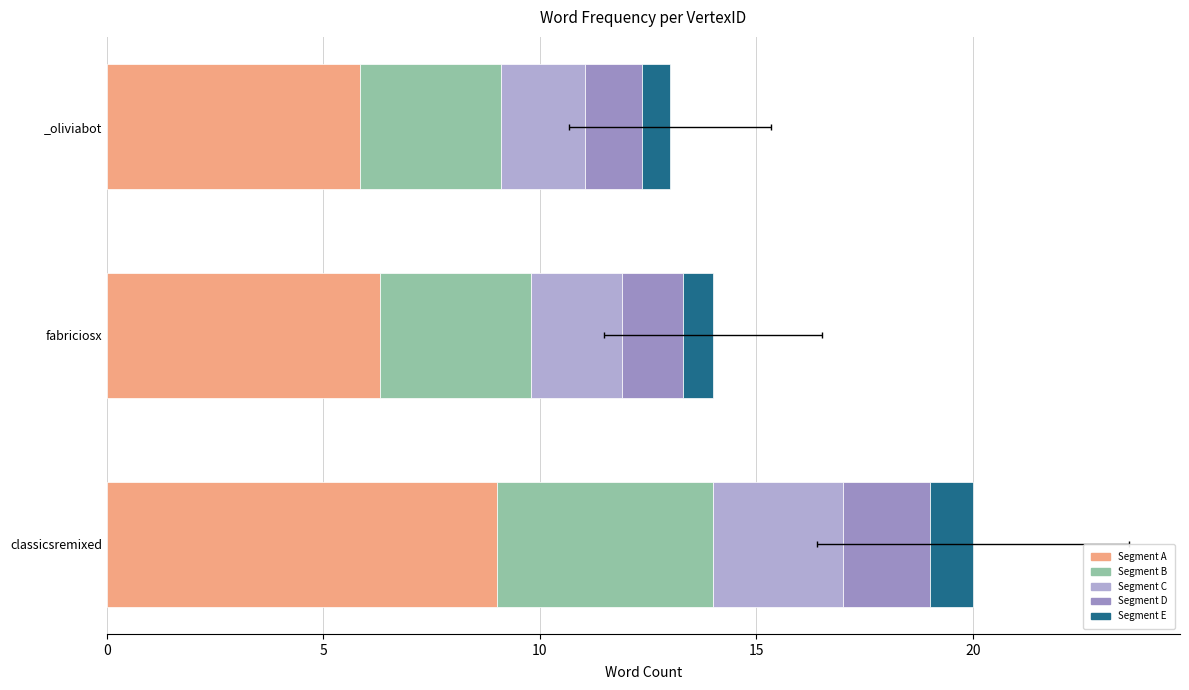

What are all the series names shown in the legend?

Segment A, Segment B, Segment C, Segment D, Segment E